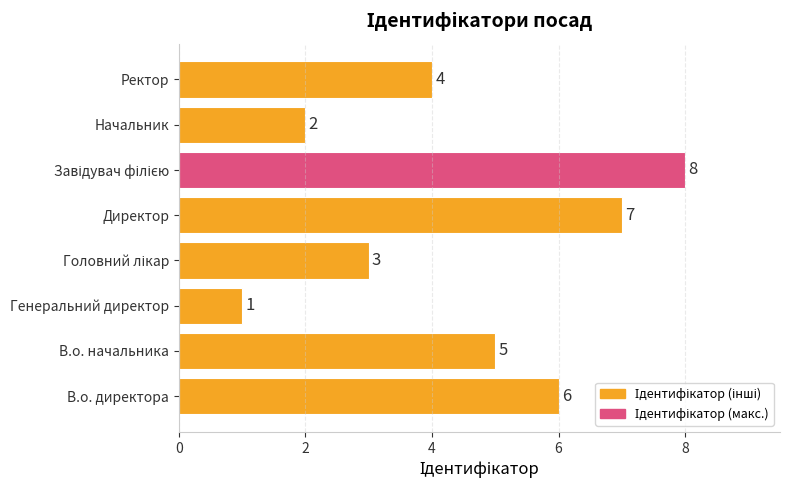

What is the change in value from Генеральний директор to Начальник?

+1